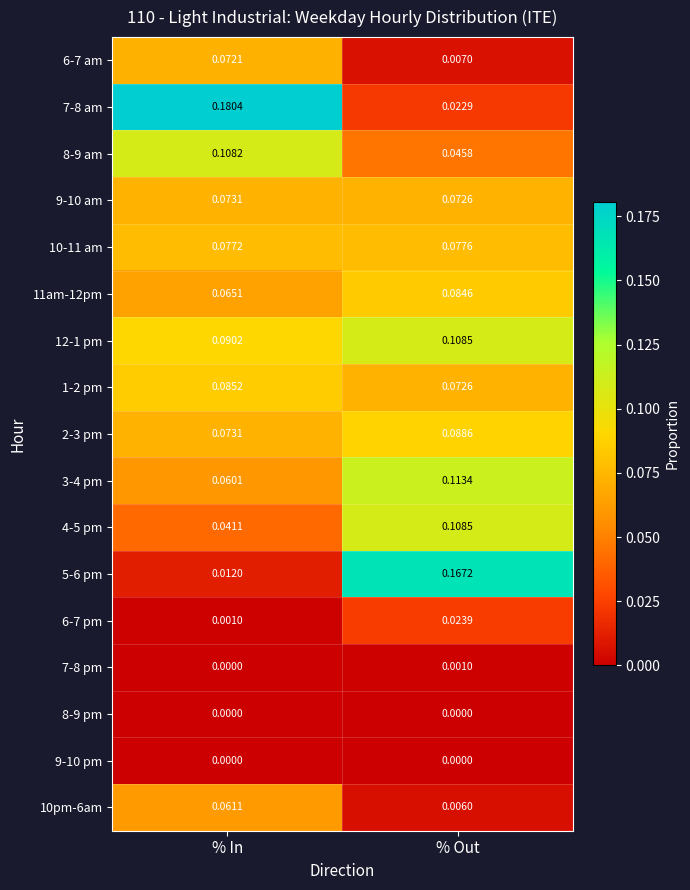

Where is 7-8 pm nearest to the value 0?

% In